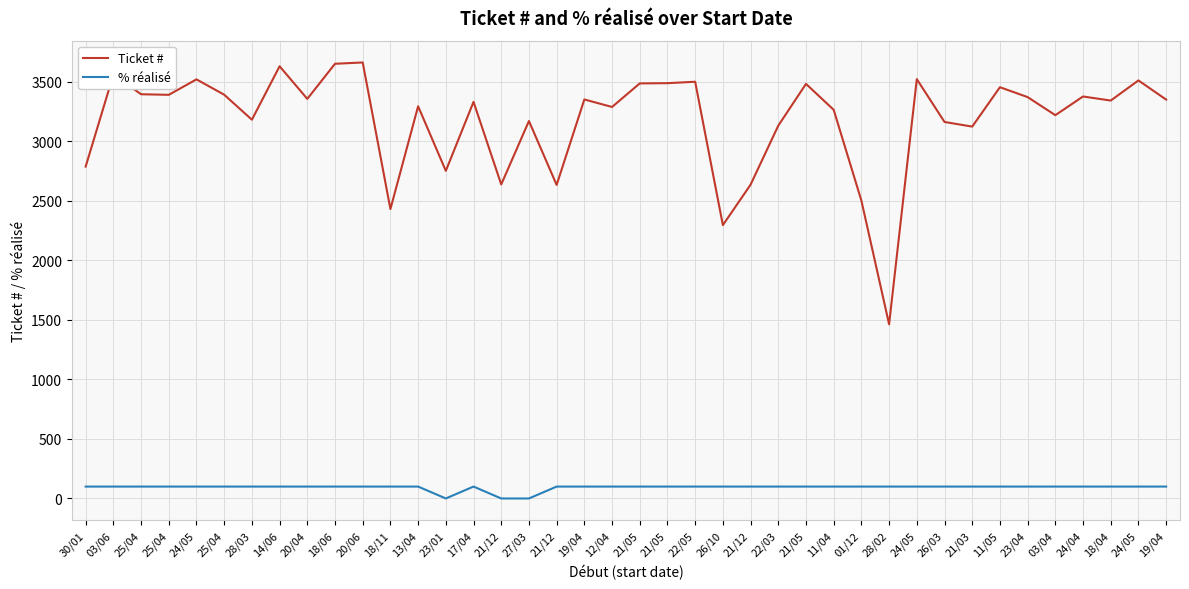

True or false: Ticket # has more than 0 points higher than both neighbors.

True